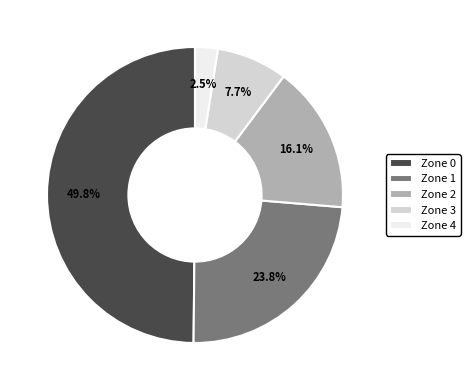

To the nearest percent, what percentage of the pie is Zone 3?

8%